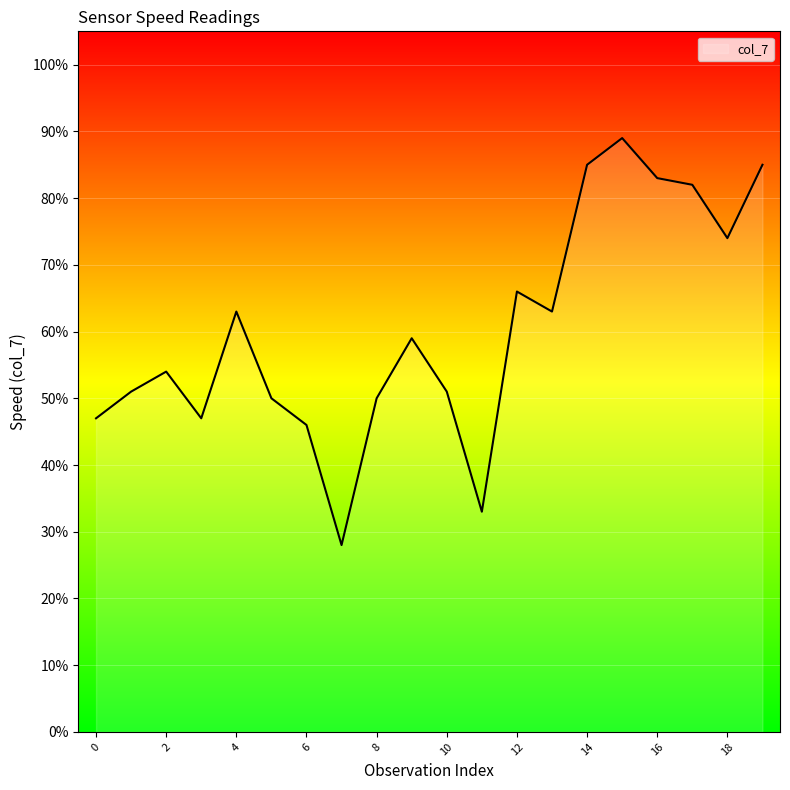

Which label corresponds to the largest value in the chart?

15